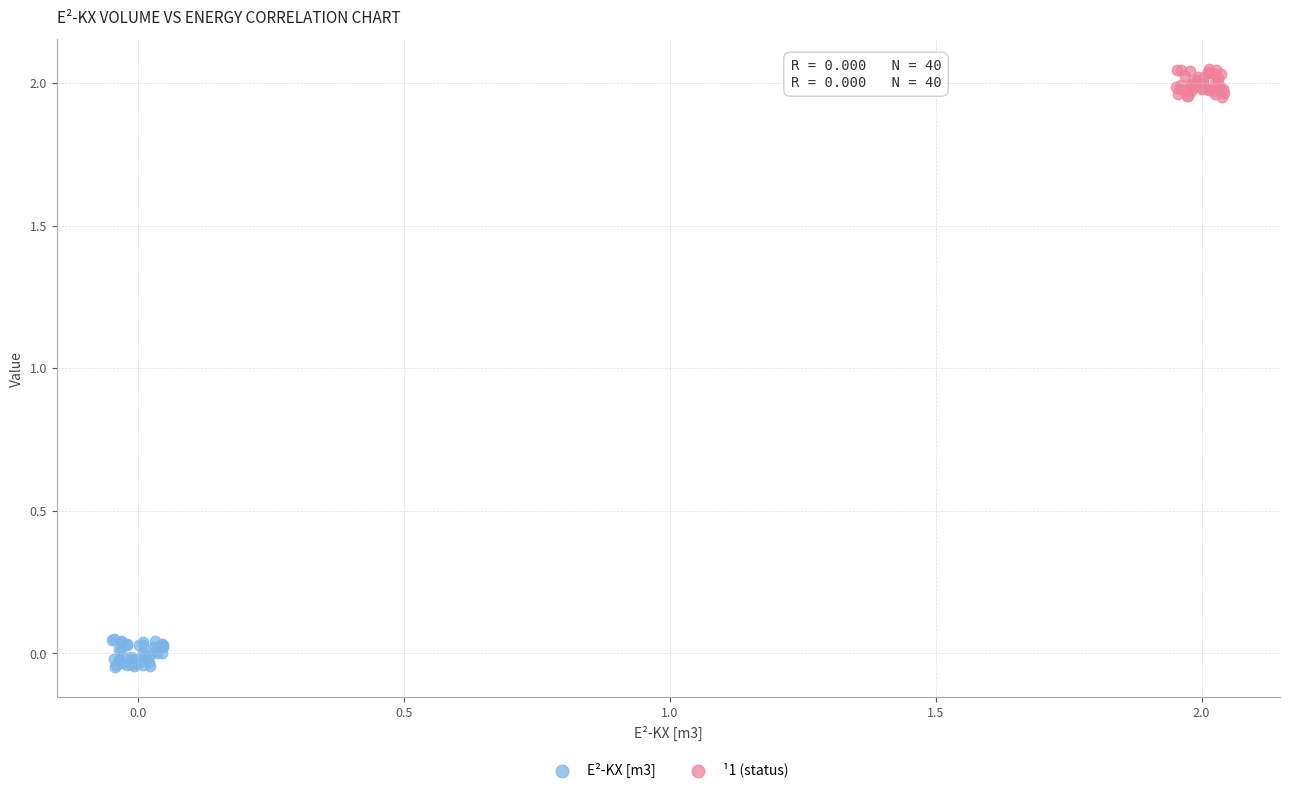

Which series contains the lowest Y value?

E²-KX [m3]